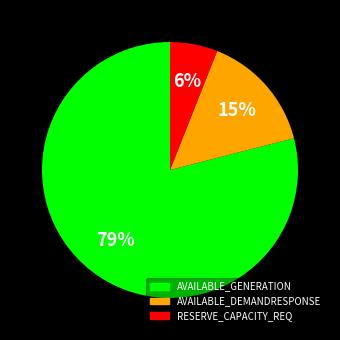

Combined, do RESERVE_CAPACITY_REQ and AVAILABLE_GENERATION account for over 50%?

Yes